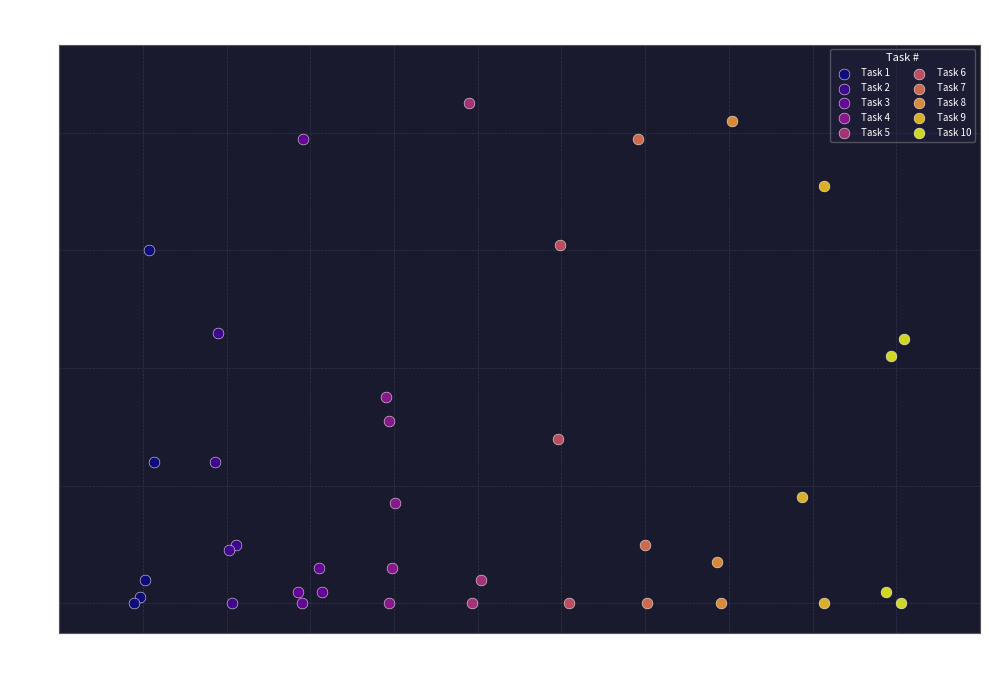

What are all the series names shown in the legend?

Task 1, Task 2, Task 3, Task 4, Task 5, Task 6, Task 7, Task 8, Task 9, Task 10